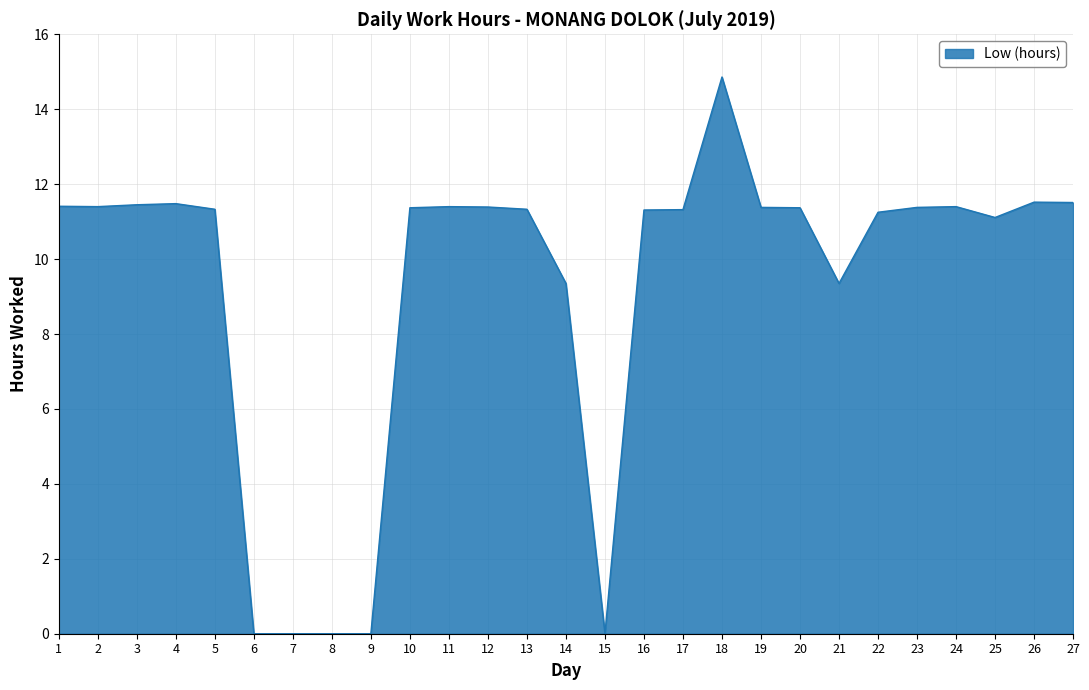

Between 18 and 5, which is larger?

18